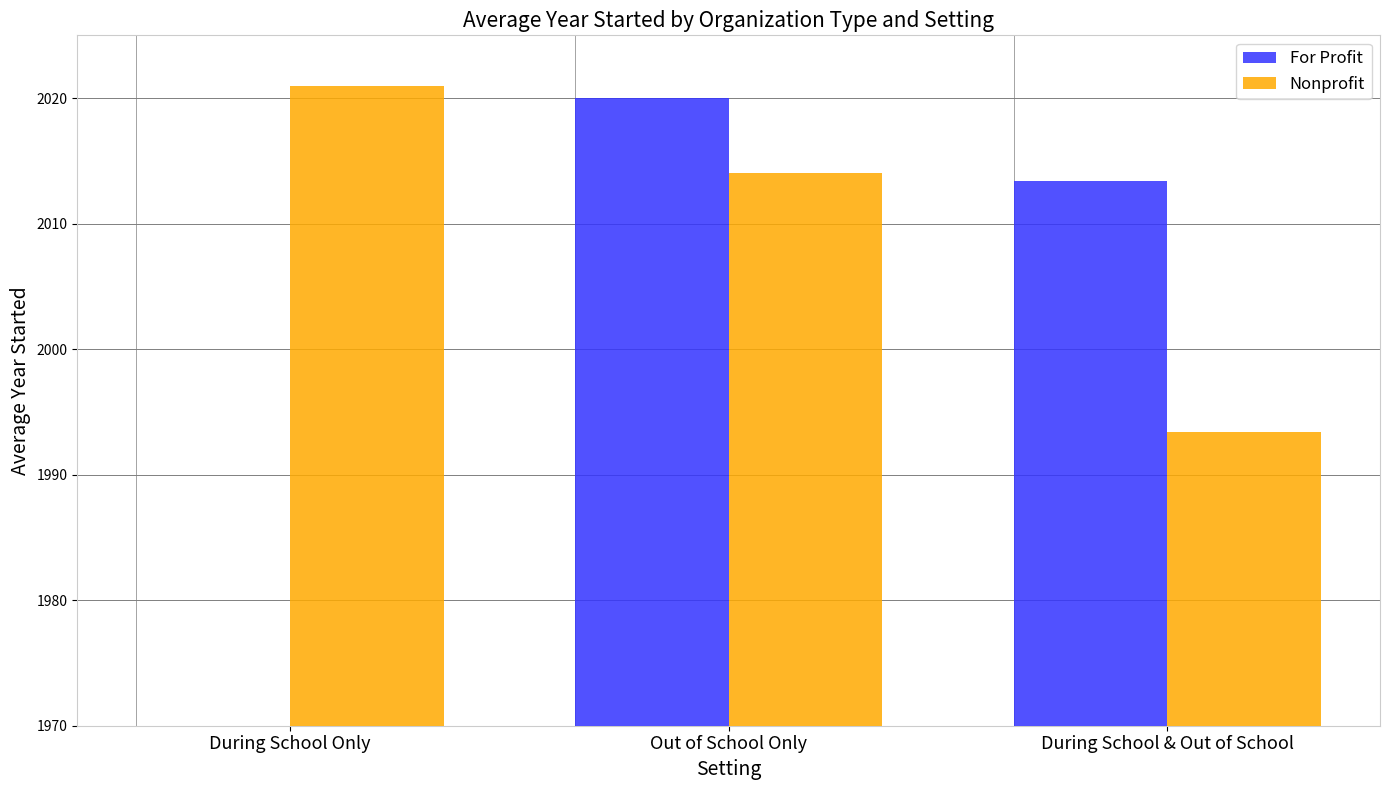

Reading left to right, list all the values displayed in this chart.

For Profit: During School Only=0.0	Out of School Only=2020.0	During School & Out of School=2013.4
Nonprofit: During School Only=2021.0	Out of School Only=2014.0	During School & Out of School=1993.4